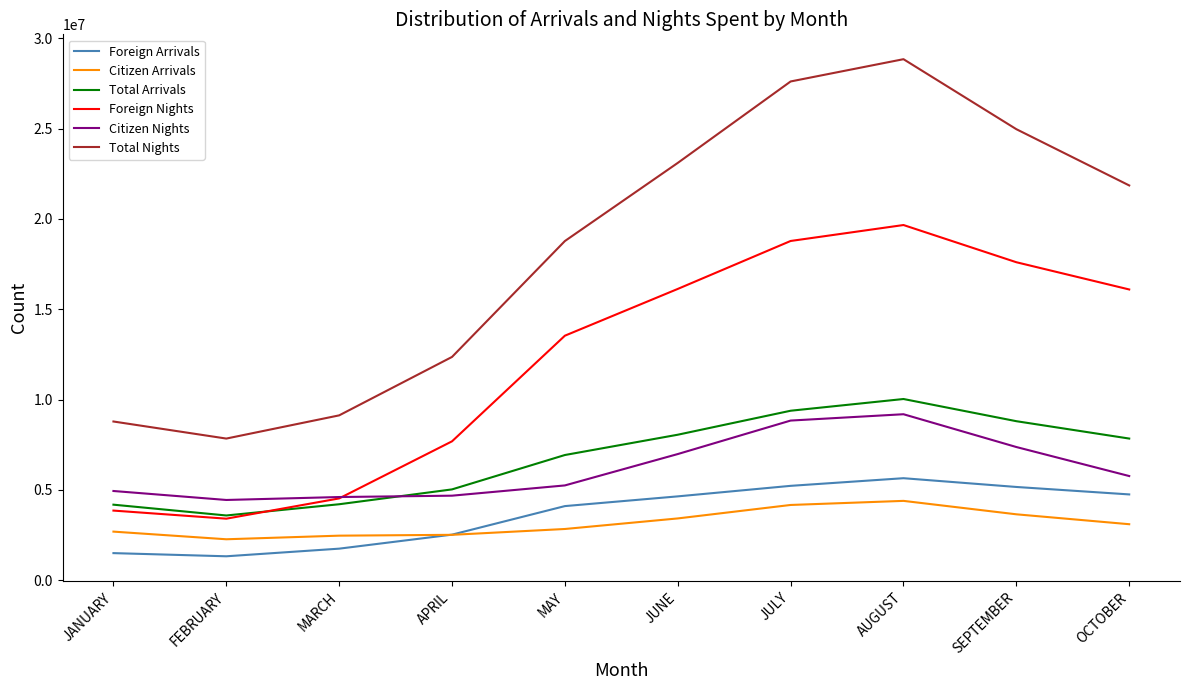

How many values in the Citizen Nights series are below 5761973?

5